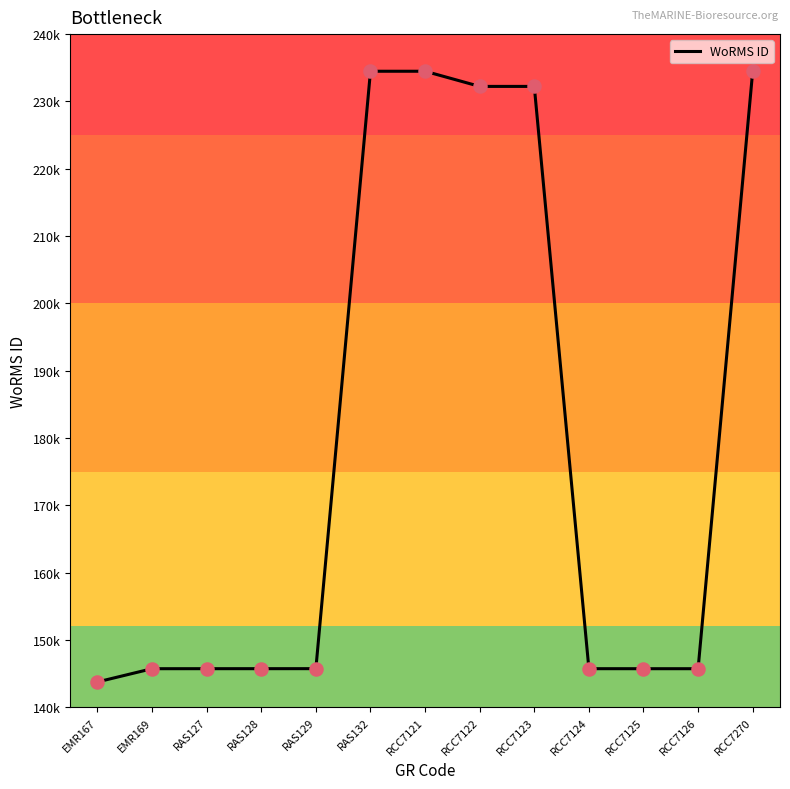

Which has a higher value, RAS132 or RAS129?

RAS132